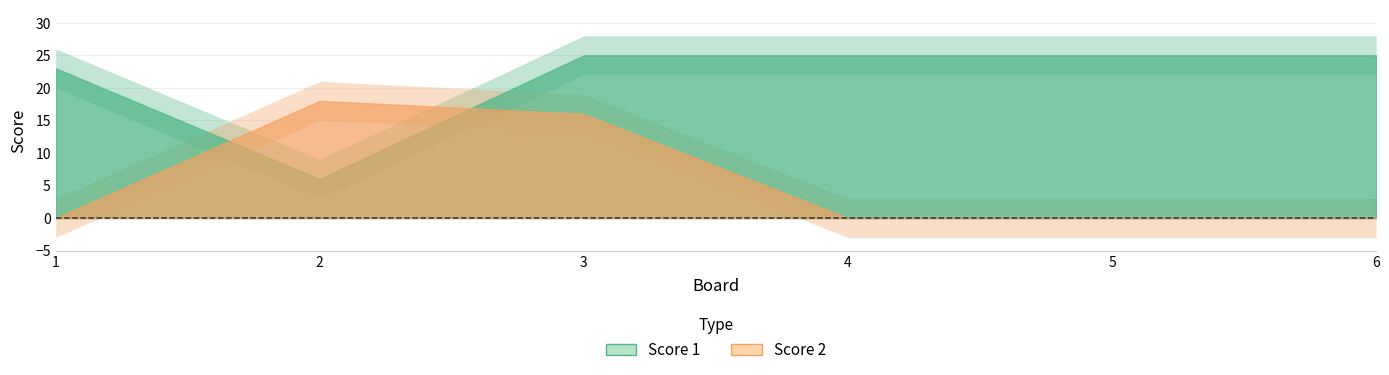

Reading right to left, list all the values displayed in this chart.

Score 1: 6=25	5=25	4=25	3=25	2=6	1=23
Score 2: 6=0	5=0	4=0	3=16	2=18	1=0